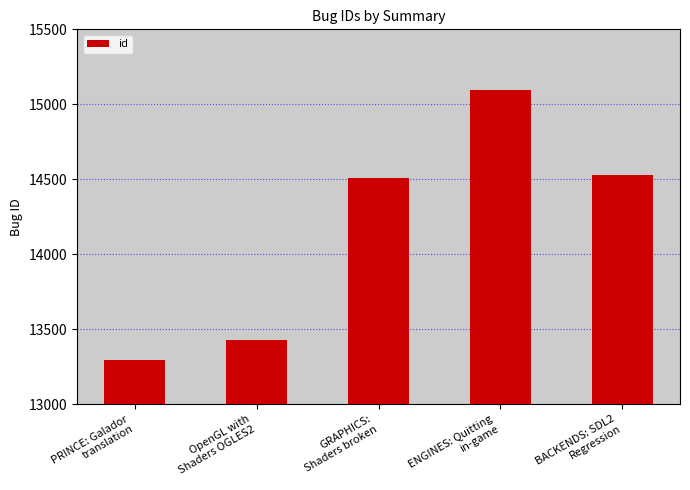

At which category does the chart reach its minimum across all series?

PRINCE: Galador
translation